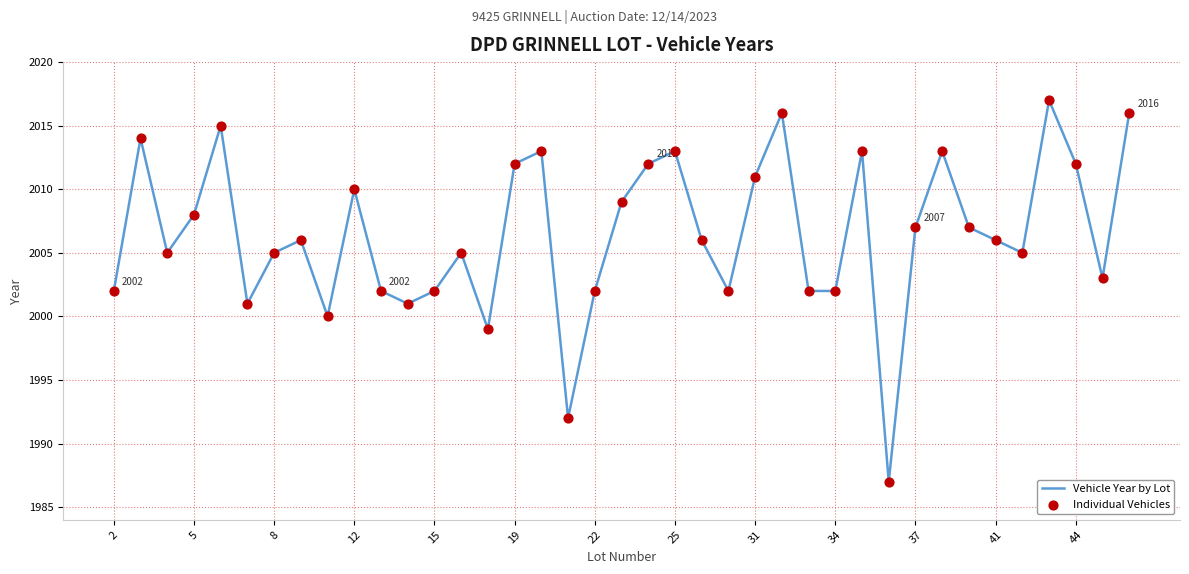

What is the maximum value shown in the chart?

2017